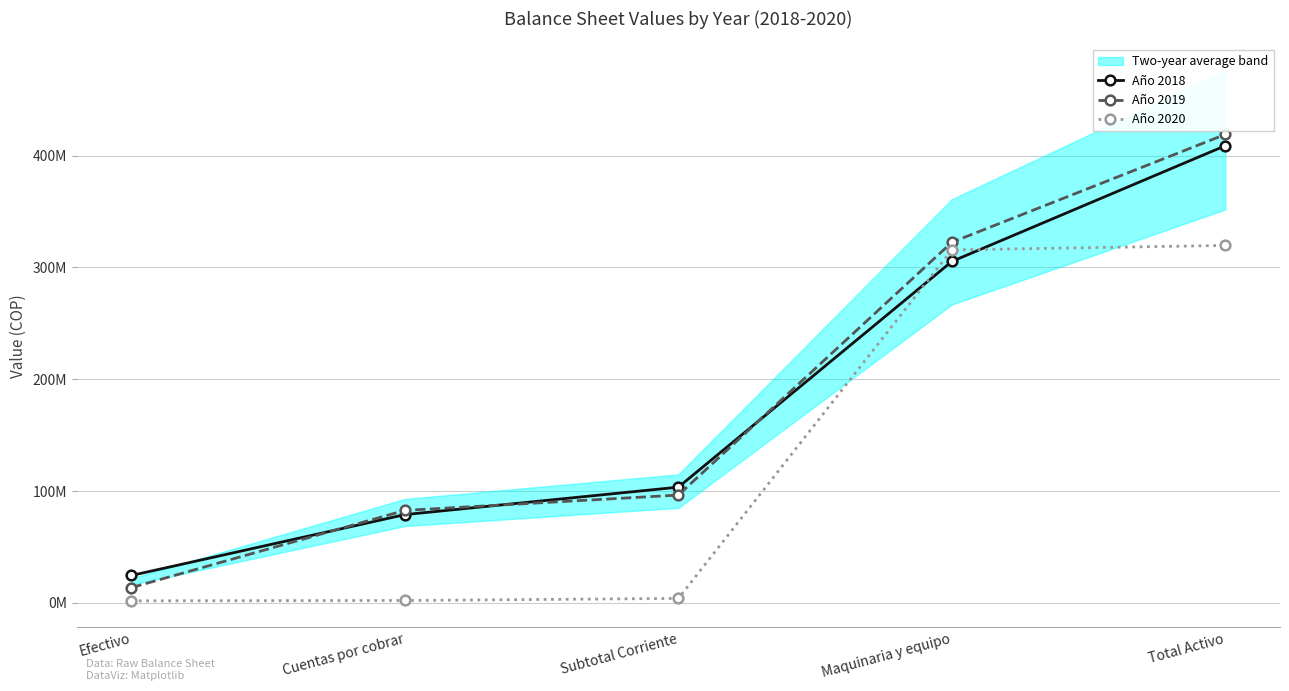

At which label is Año 2018 closest to 216677690?

Maquinaria y equipo